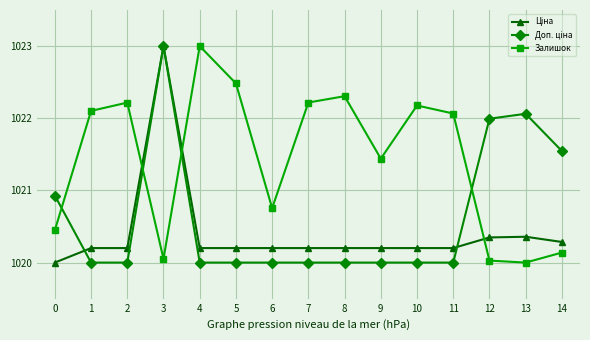

What is the sum of all Залишок values?

15321.4